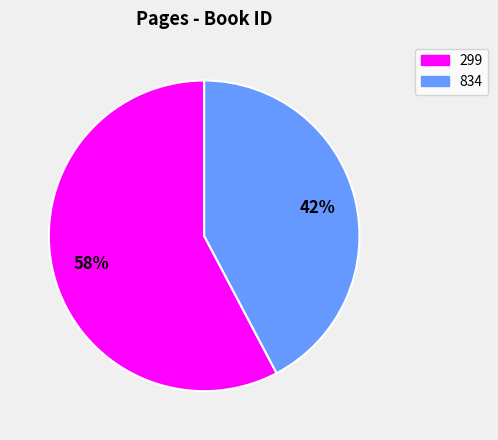

Between 299 and 834, which is larger?

299